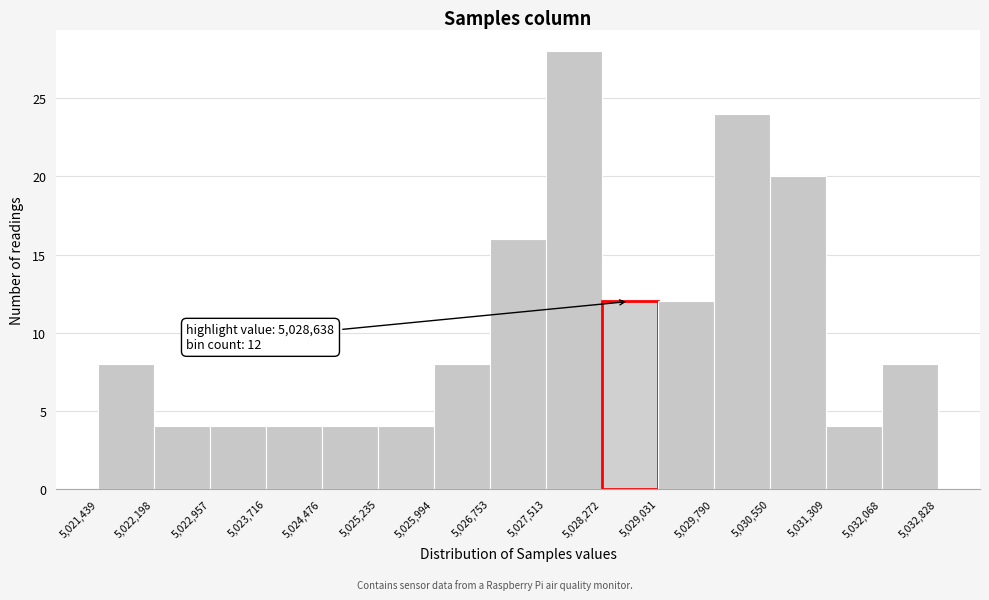

Over which range of the x-axis is the bar tallest?

5,027,513 to 5,028,272